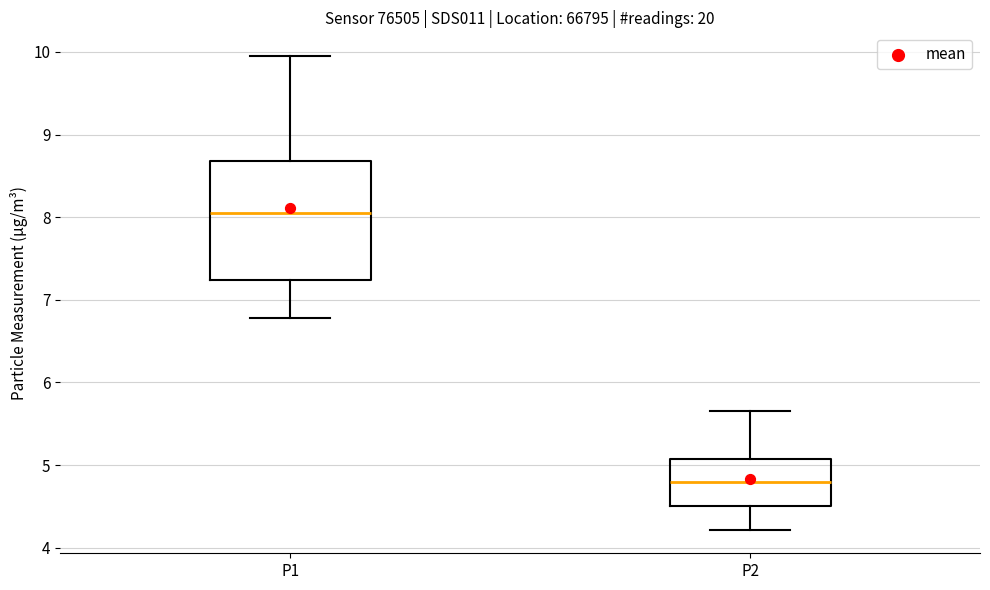

Which box is the tallest, from its lower edge to its upper edge?

P1